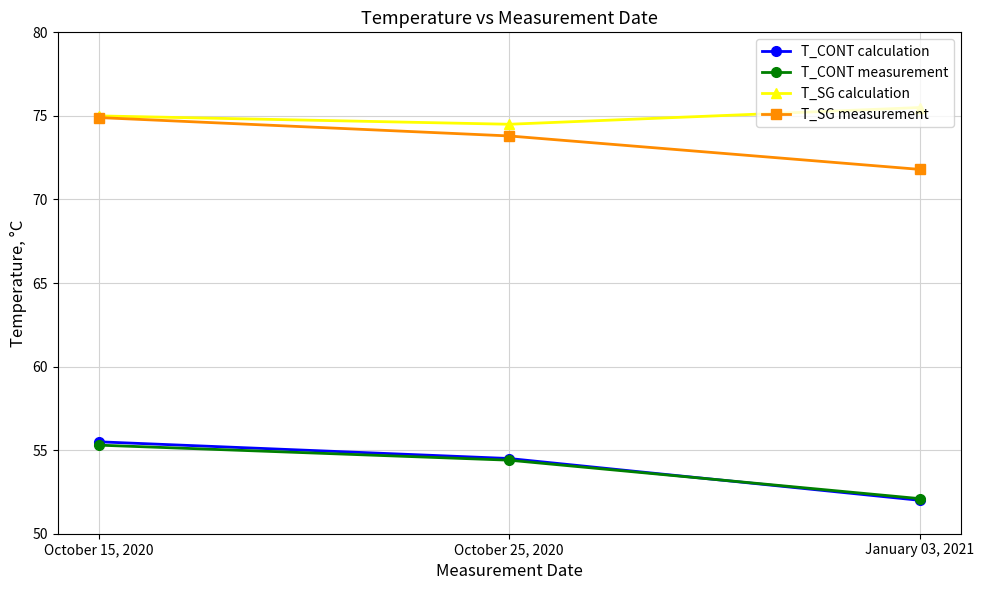

At which category is the sum across all series the highest?

October 15, 2020